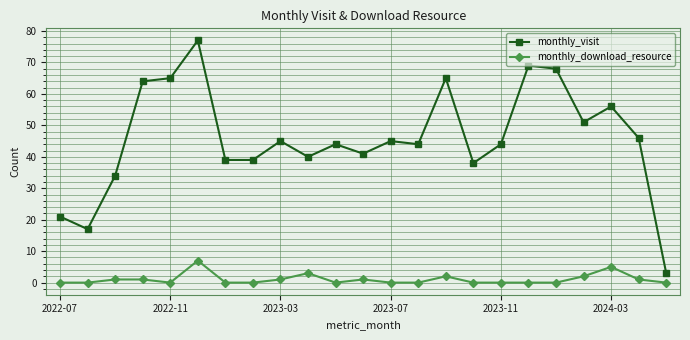

At how many categories does at least one series exceed 22?

20